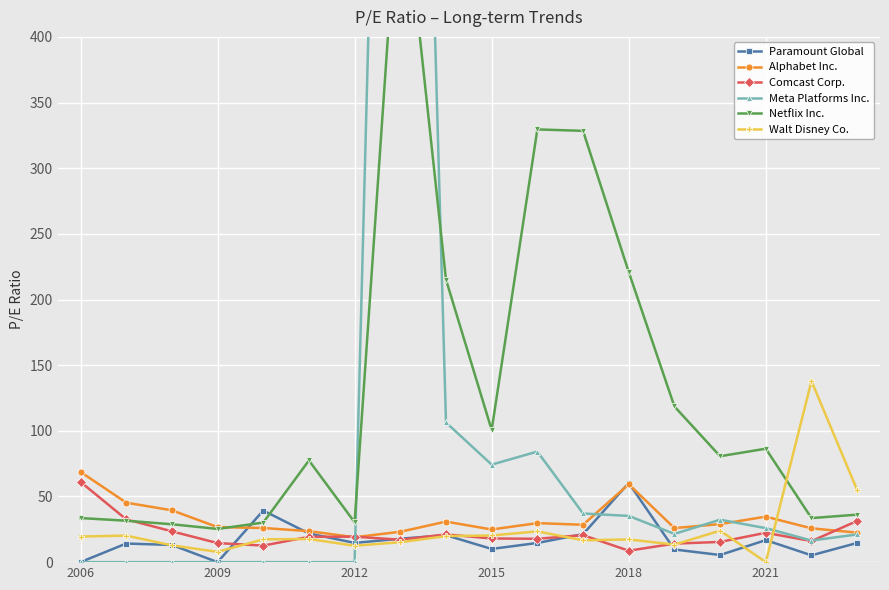

Where does the Alphabet Inc. series first go above 28?

2006